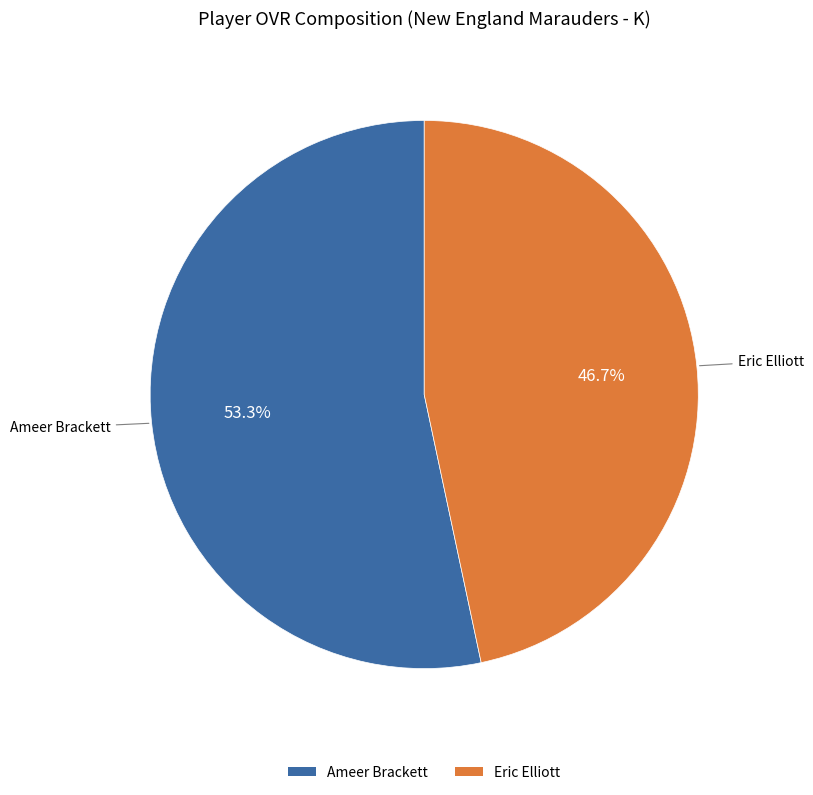

True or false: Ameer Brackett accounts for 42% of the total.

False